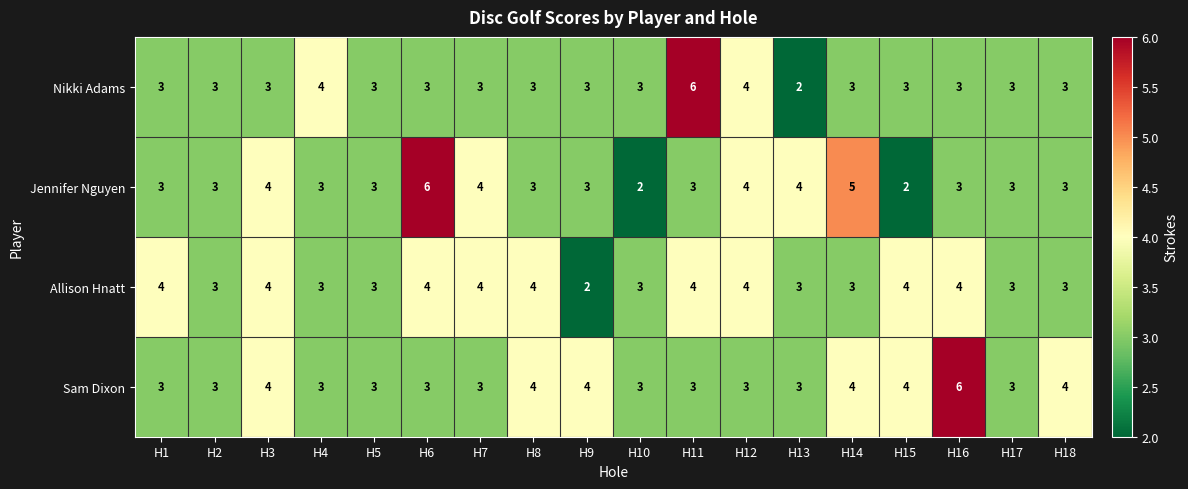

What is the sum of the Jennifer Nguyen values at H16 and H10?

5